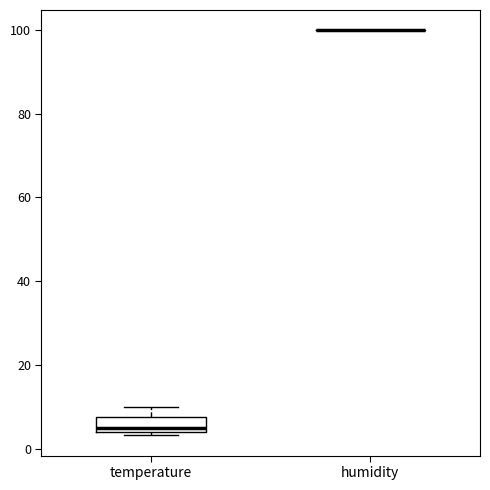

Reading left to right, read every box against the y-axis: the position of its median line, the range the box covers, and the ends of its whiskers. The values are not printed on the chart, so give them approximately, as read against the axis.

temperature: median 6, box 4 to 8, whiskers 4 (just below the box's lower edge) to 10
humidity: box collapsed to a line at 100, whiskers 100 to 100